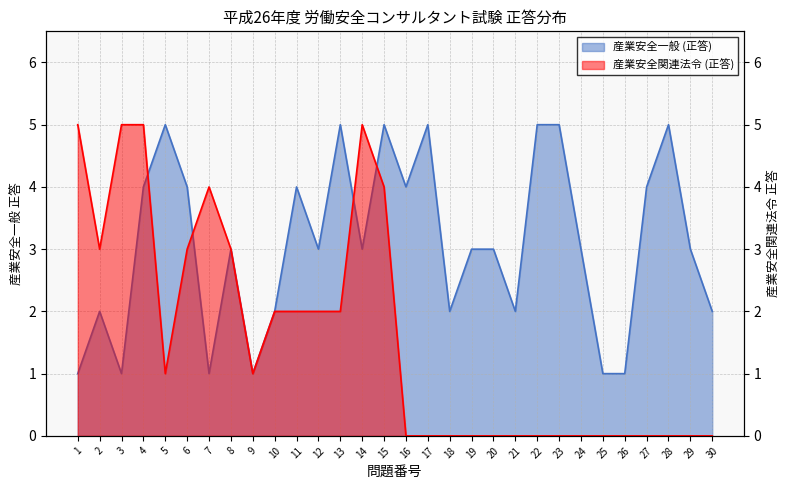

Which label corresponds to the largest value in the chart?

5